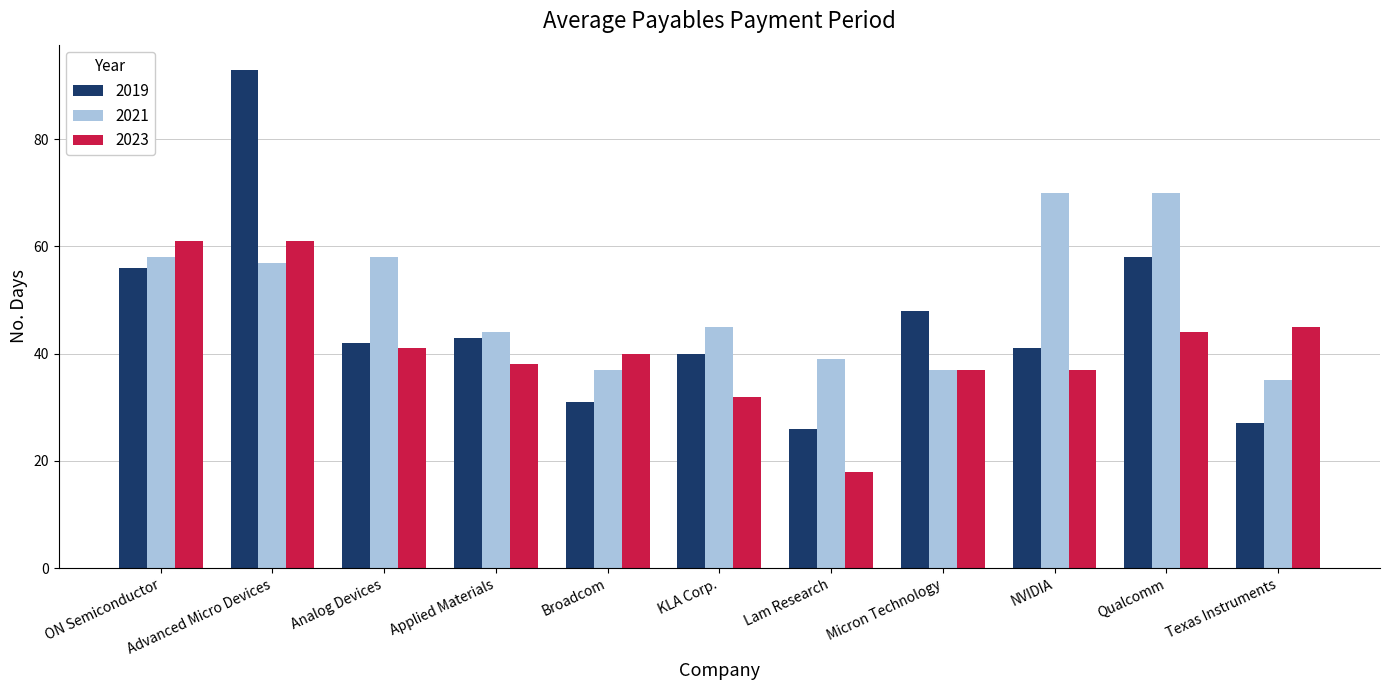

Read the 2023 value at Qualcomm, to the nearest 5.

45